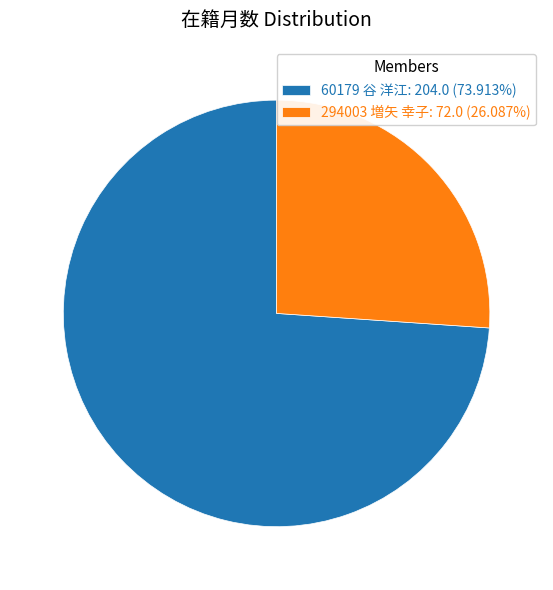

Is it true that 294003 増矢 幸子 is 26% of the pie?

True